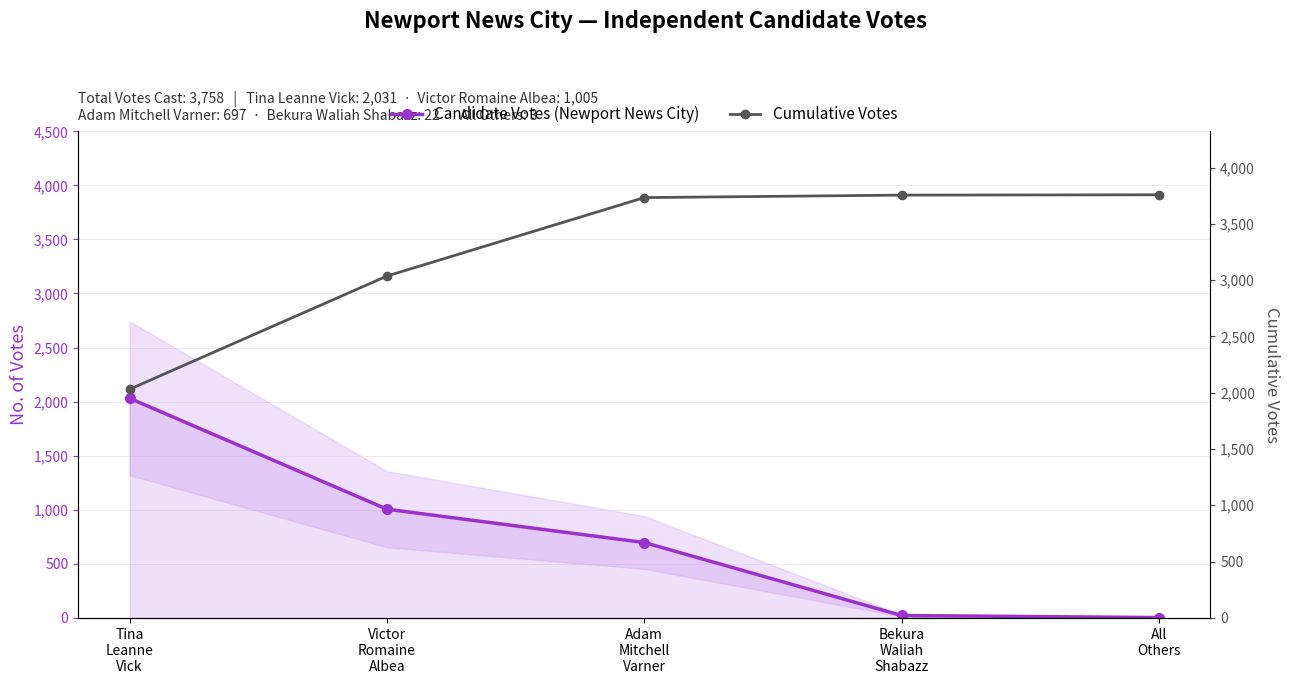

How many data points in Candidate Votes (Newport News City) are less than 697?

2